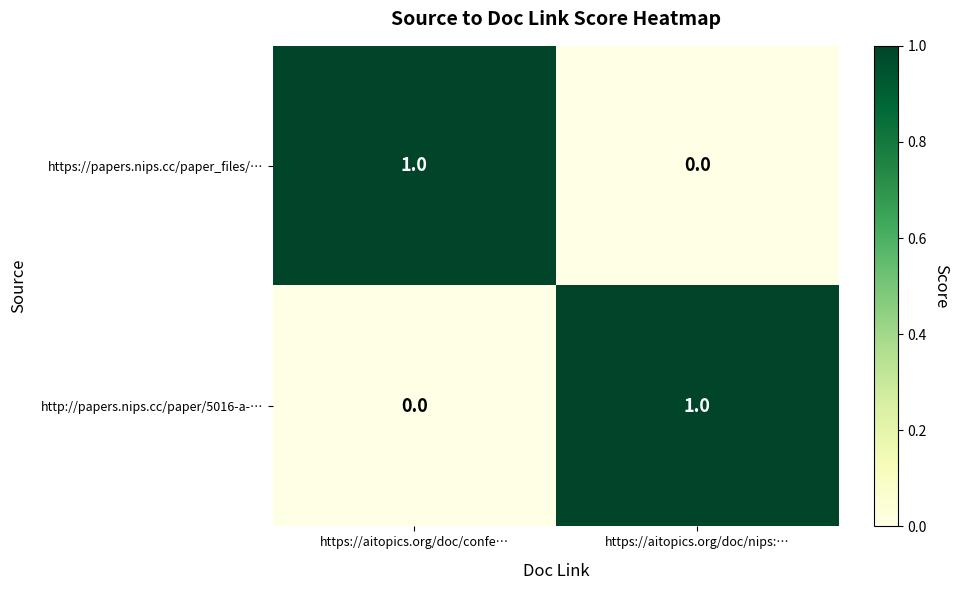

The value of http://papers.nips.cc/paper/5016-a-… at https://aitopics.org/doc/nips:… is 1. True or false?

True